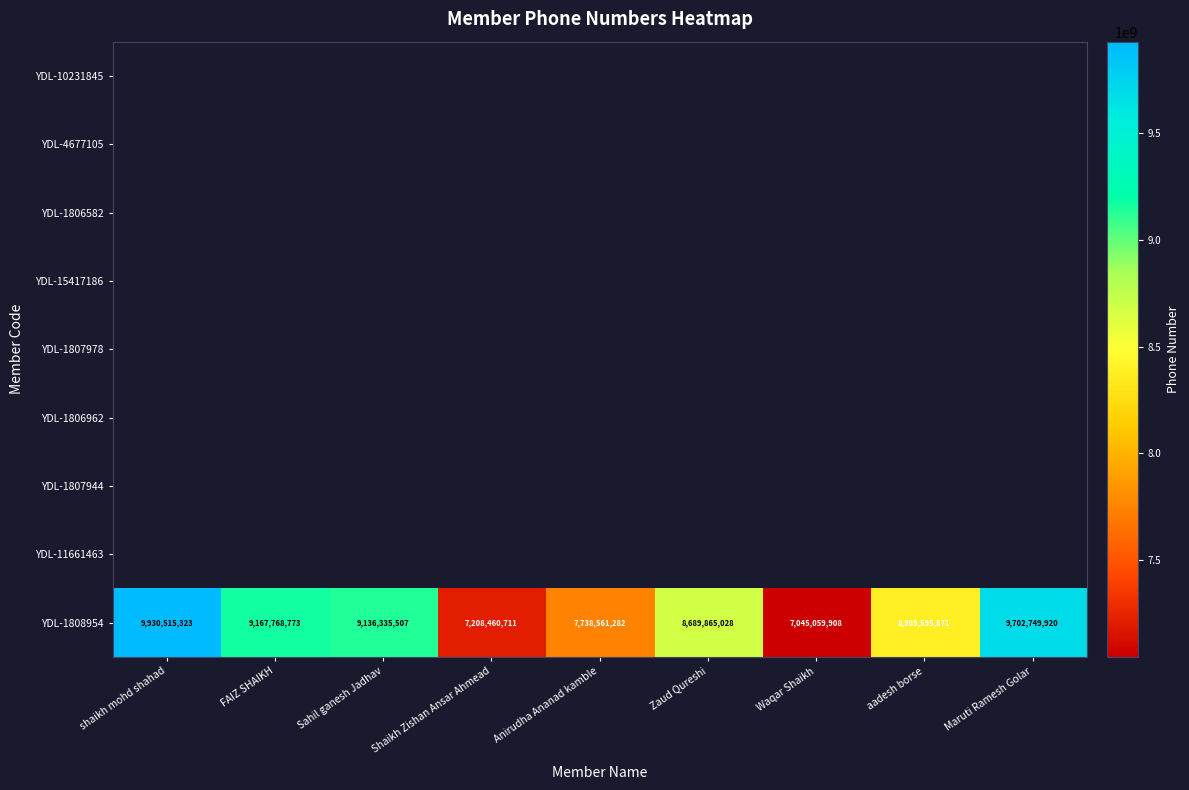

List the labels in order of value, largest first.

shaikh mohd shahad, Maruti Ramesh Golar, FAIZ SHAIKH, Sahil ganesh Jadhav, Zaud Qureshi, aadesh borse, Anirudha Ananad kamble, Shaikh Zishan Ansar Ahmead, Waqar Shaikh